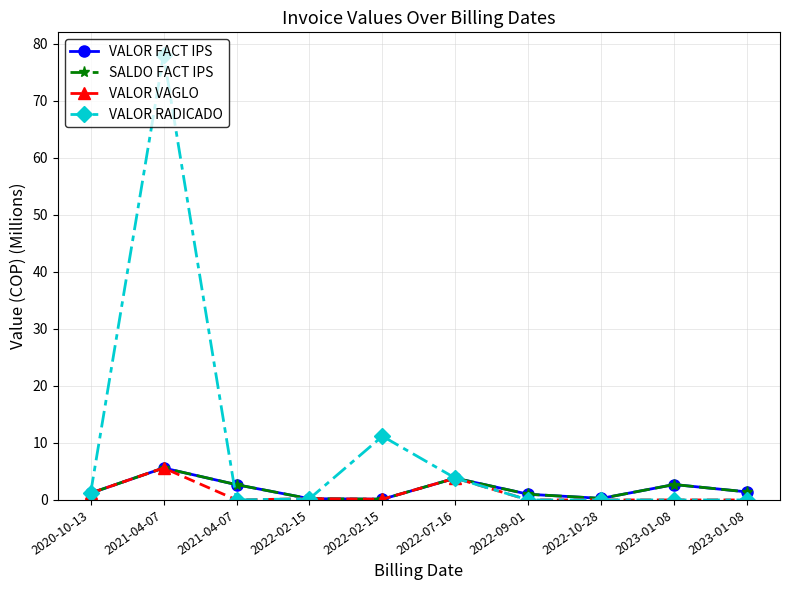

What is the sum of all SALDO FACT IPS values?

19.0